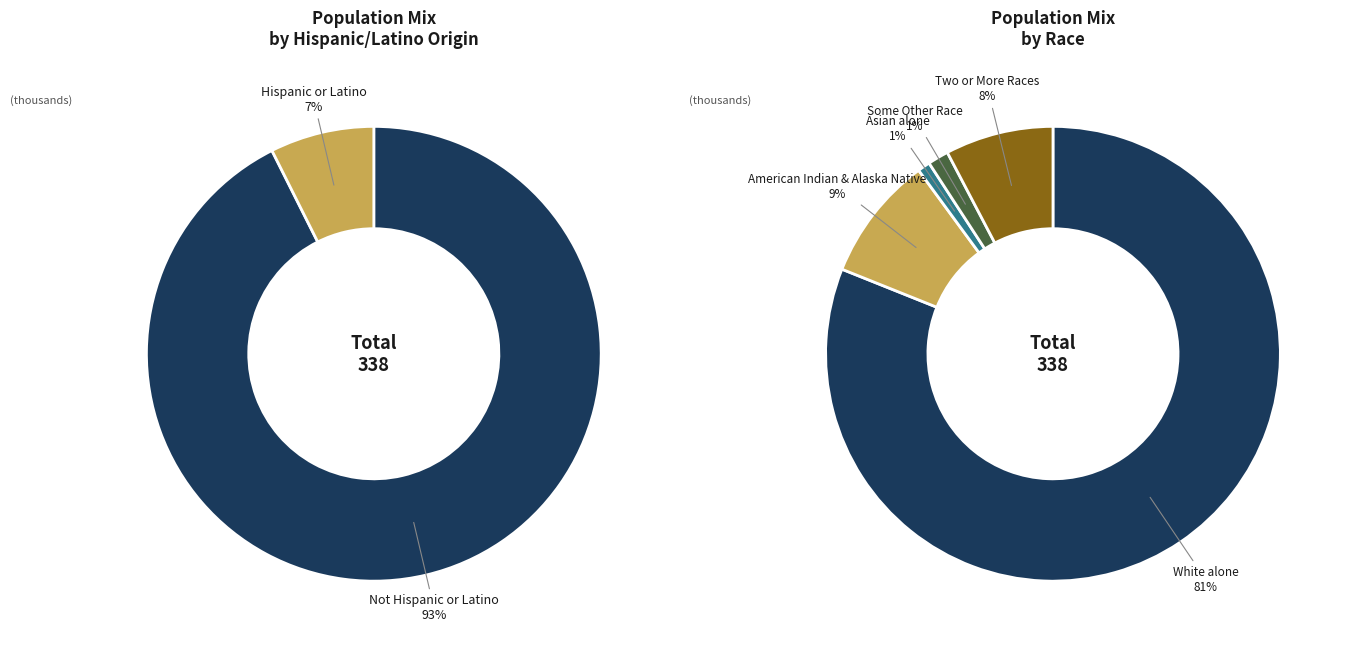

What is the largest slice in the pie chart?

Not Hispanic or Latino